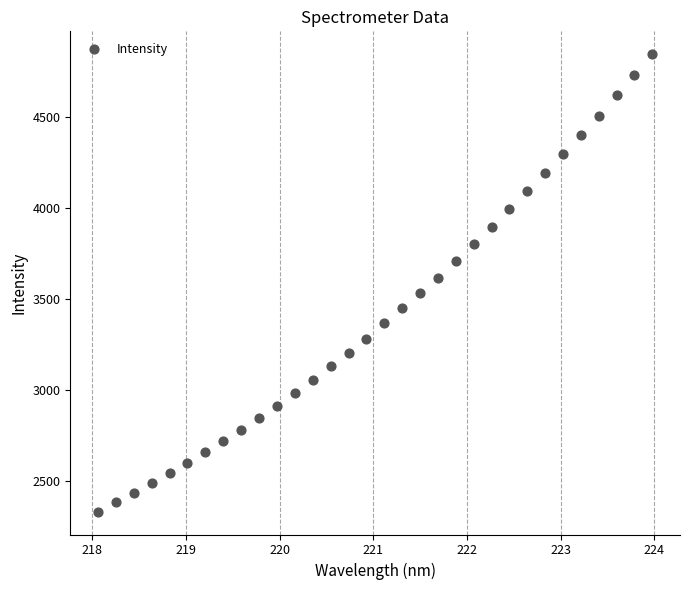

What is the range of Y values (max minus min)?

2511.2